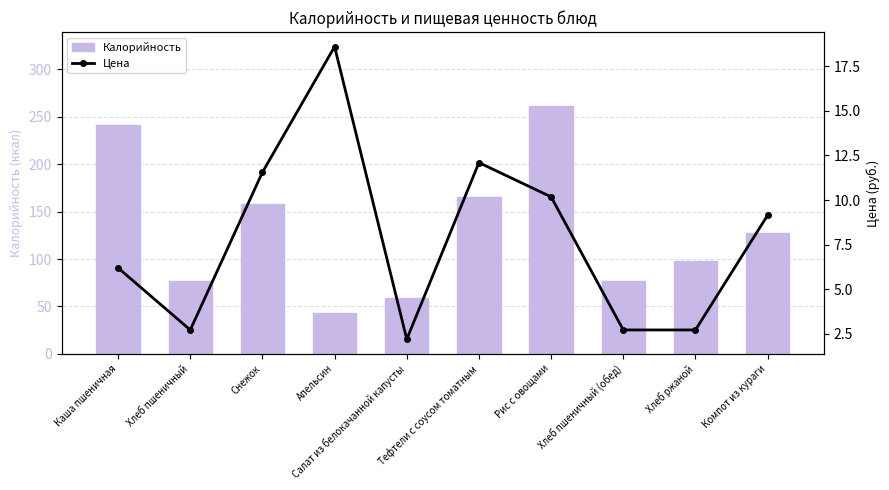

List the series in order of their peak value, highest first.

Калорийность, Цена